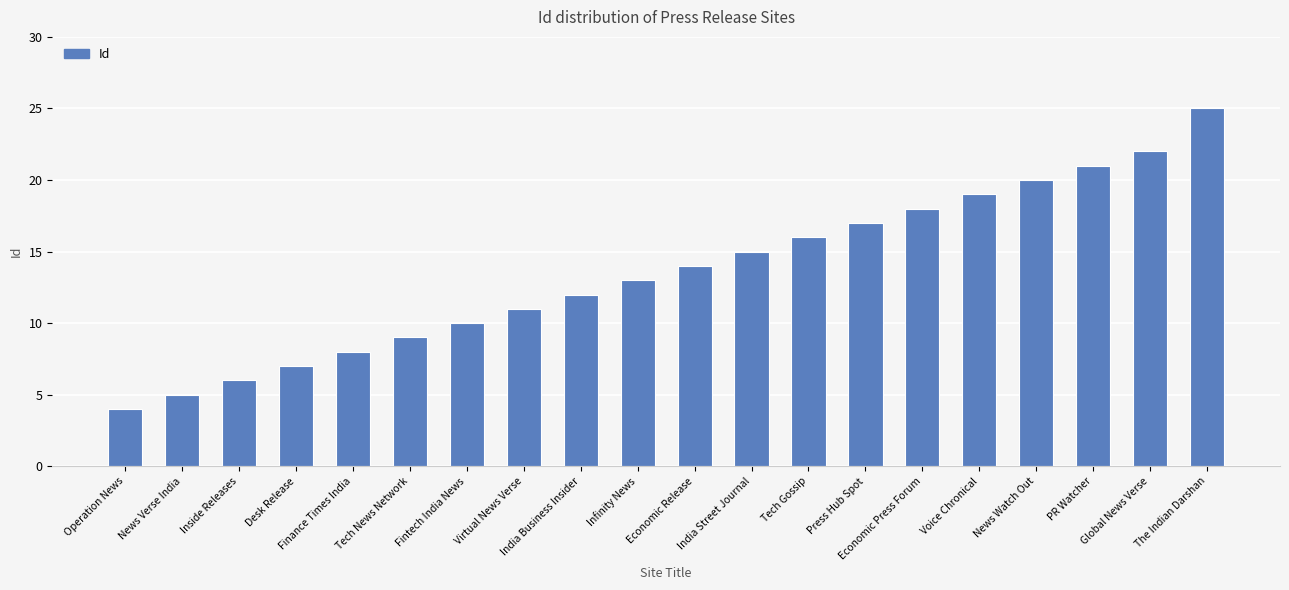

Is it true that the value at Operation News is 6?

False